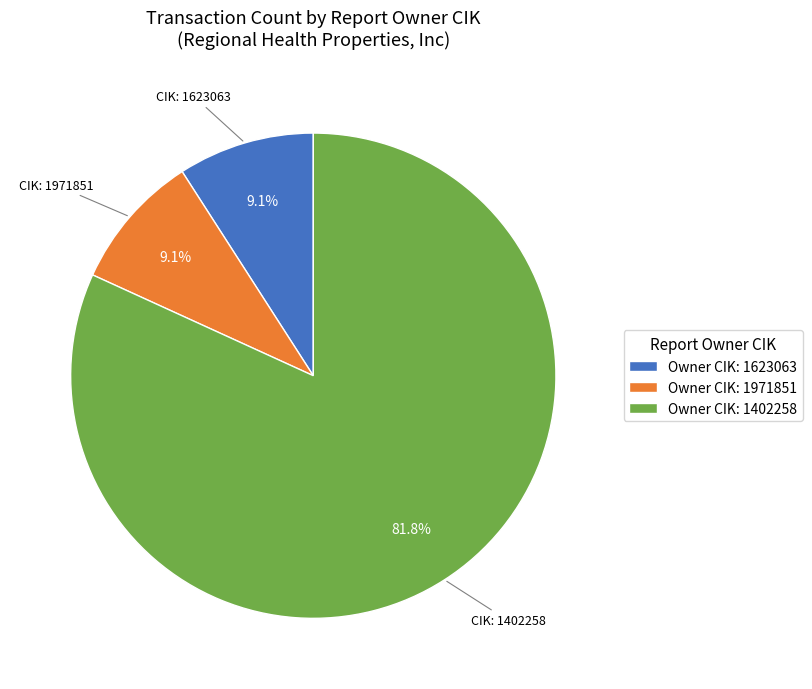

Is there a majority slice in this chart?

Yes